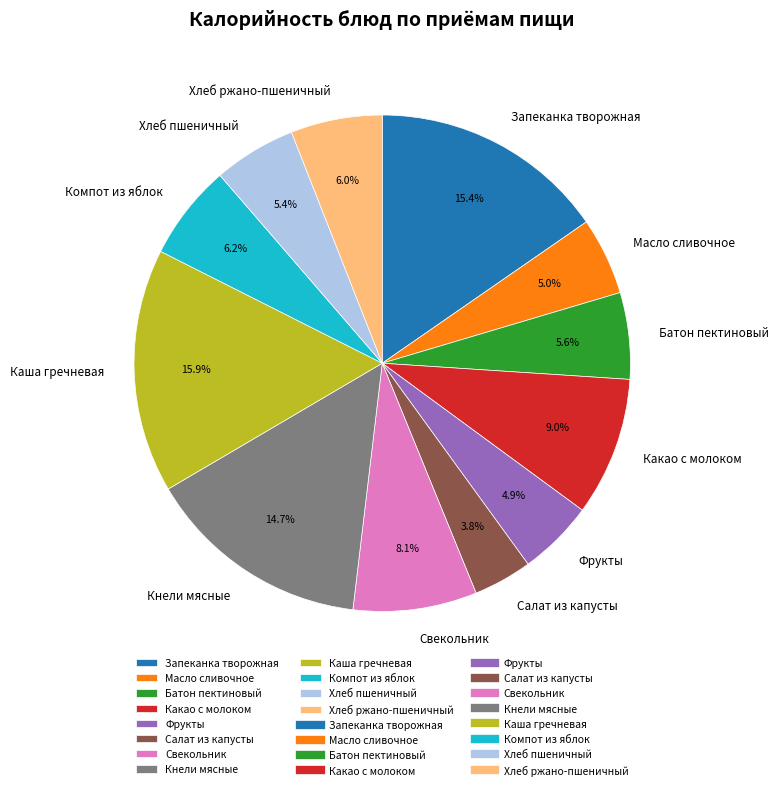

To the nearest percent, what is the difference between the largest and smallest slice percentages?

12%